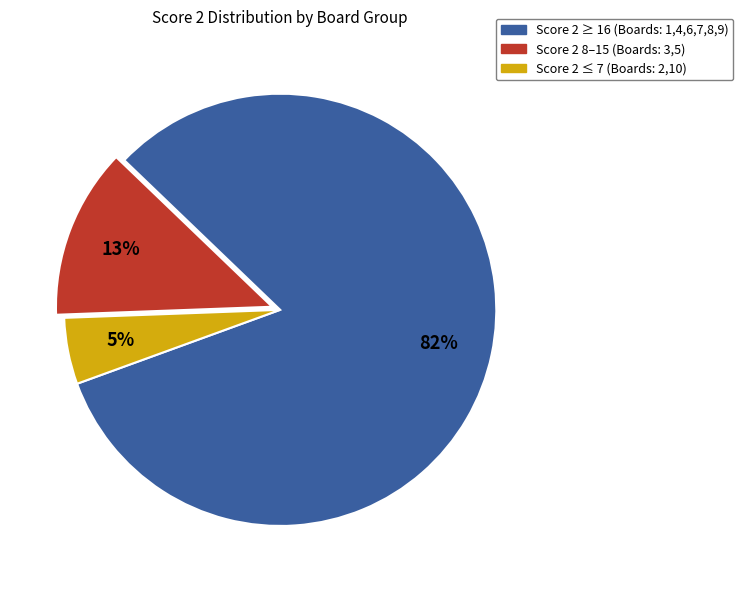

To the nearest percent, what is the difference between the largest and smallest slice percentages?

77%